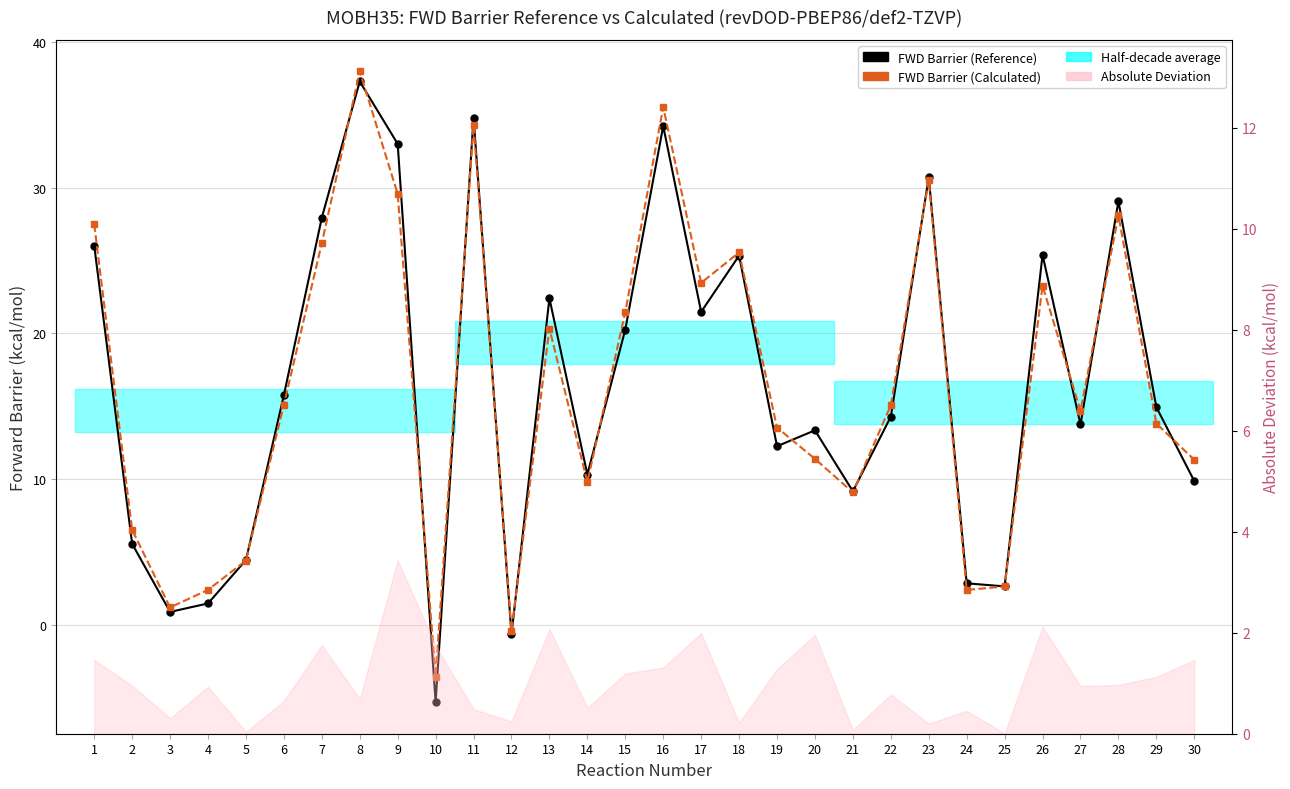

At which label does FWD Barrier (Calculated) first exceed 15?

1